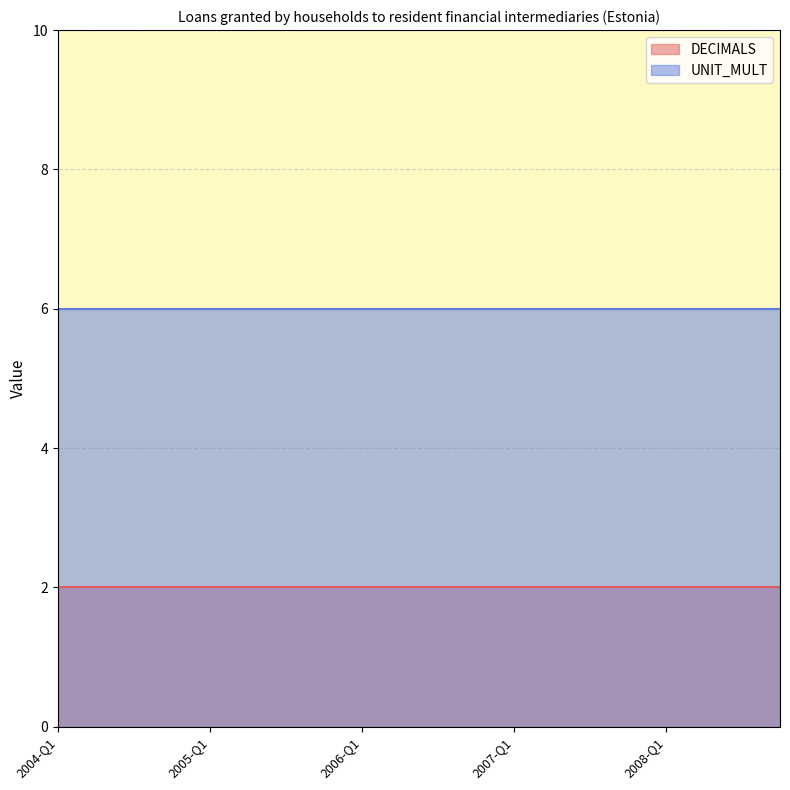

Is it true that DECIMALS equals 2 at 2004-Q3?

True